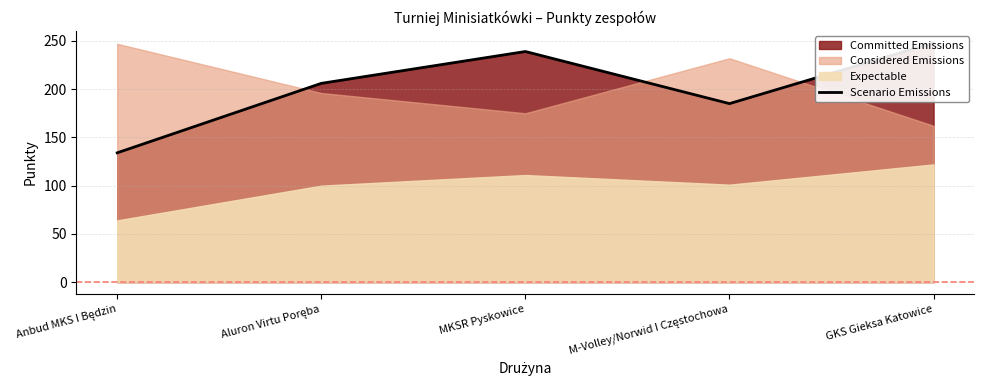

Reading left to right, what are all the values shown in this chart?

134	206	239	185	248